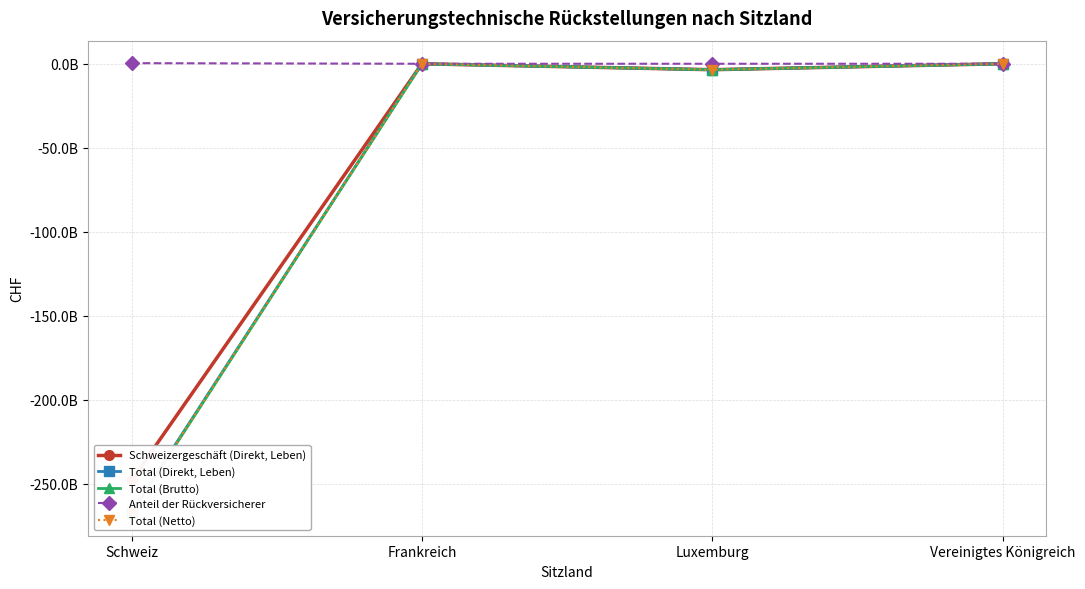

What is the difference between the Total (Netto) values at Vereinigtes Königreich and Frankreich?

27288679